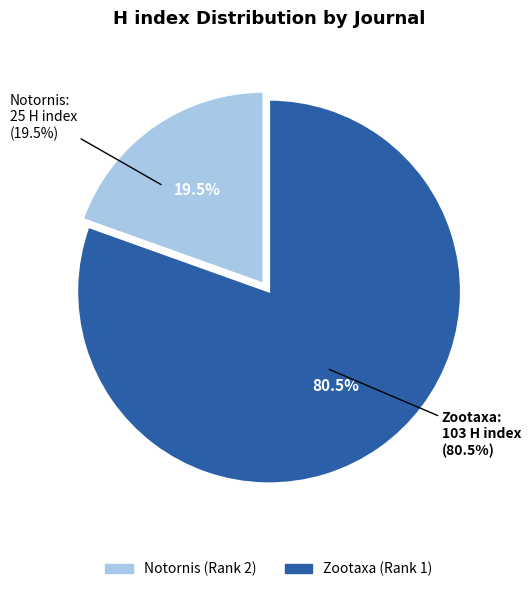

Which slice is the largest?

Zootaxa